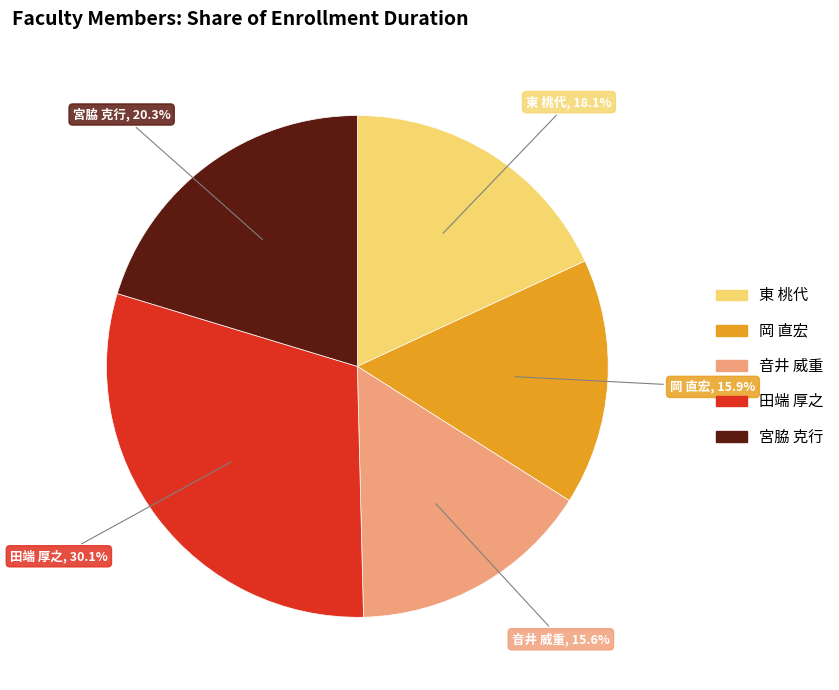

What percentage is the 岡 直宏 slice, to the nearest percent?

16%